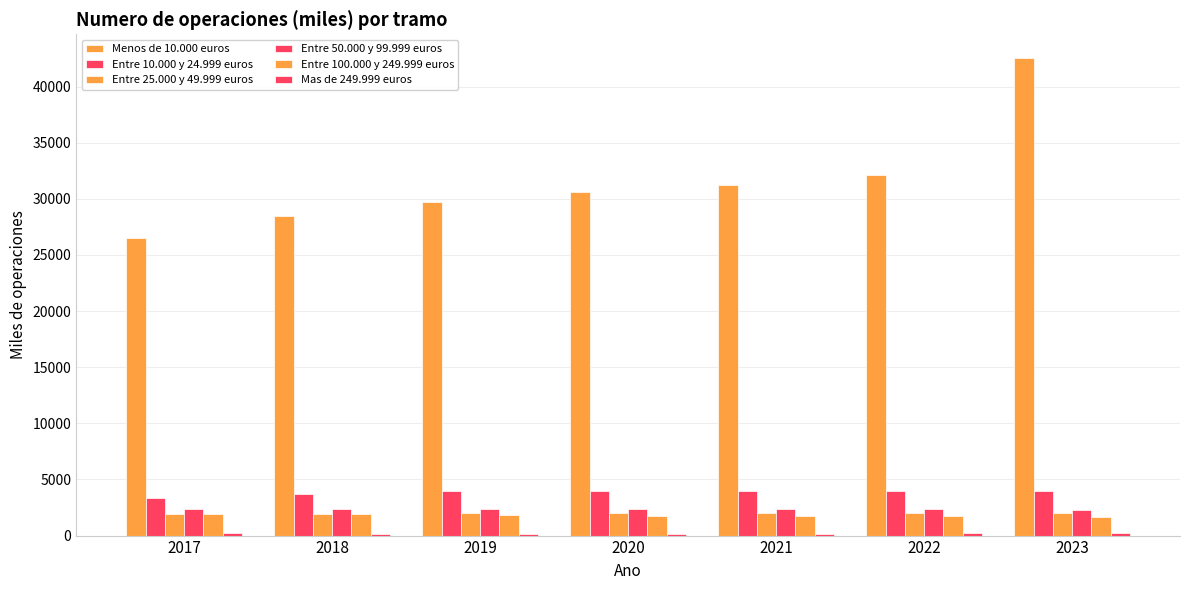

What is the value of the Entre 25.000 y 49.999 euros bar at the 6th from the left?

2044.3